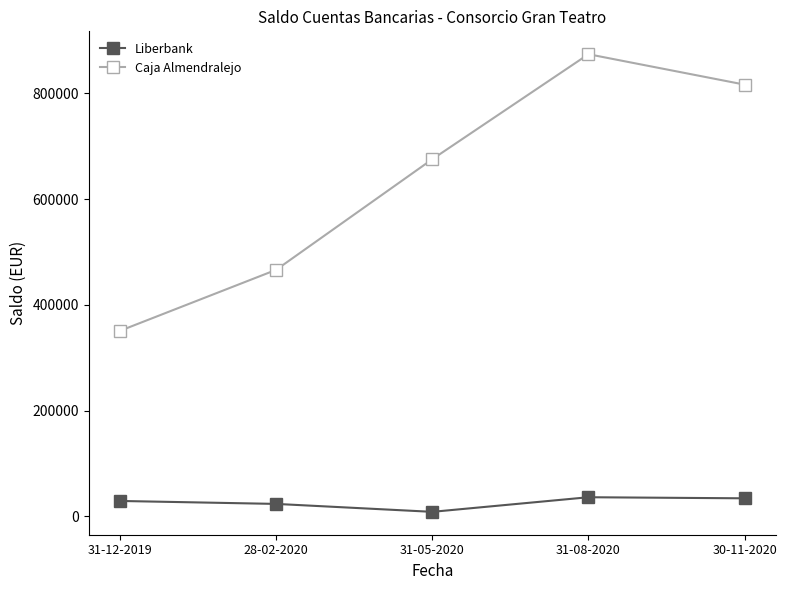

True or false: Caja Almendralejo and Liberbank cross at least once.

False